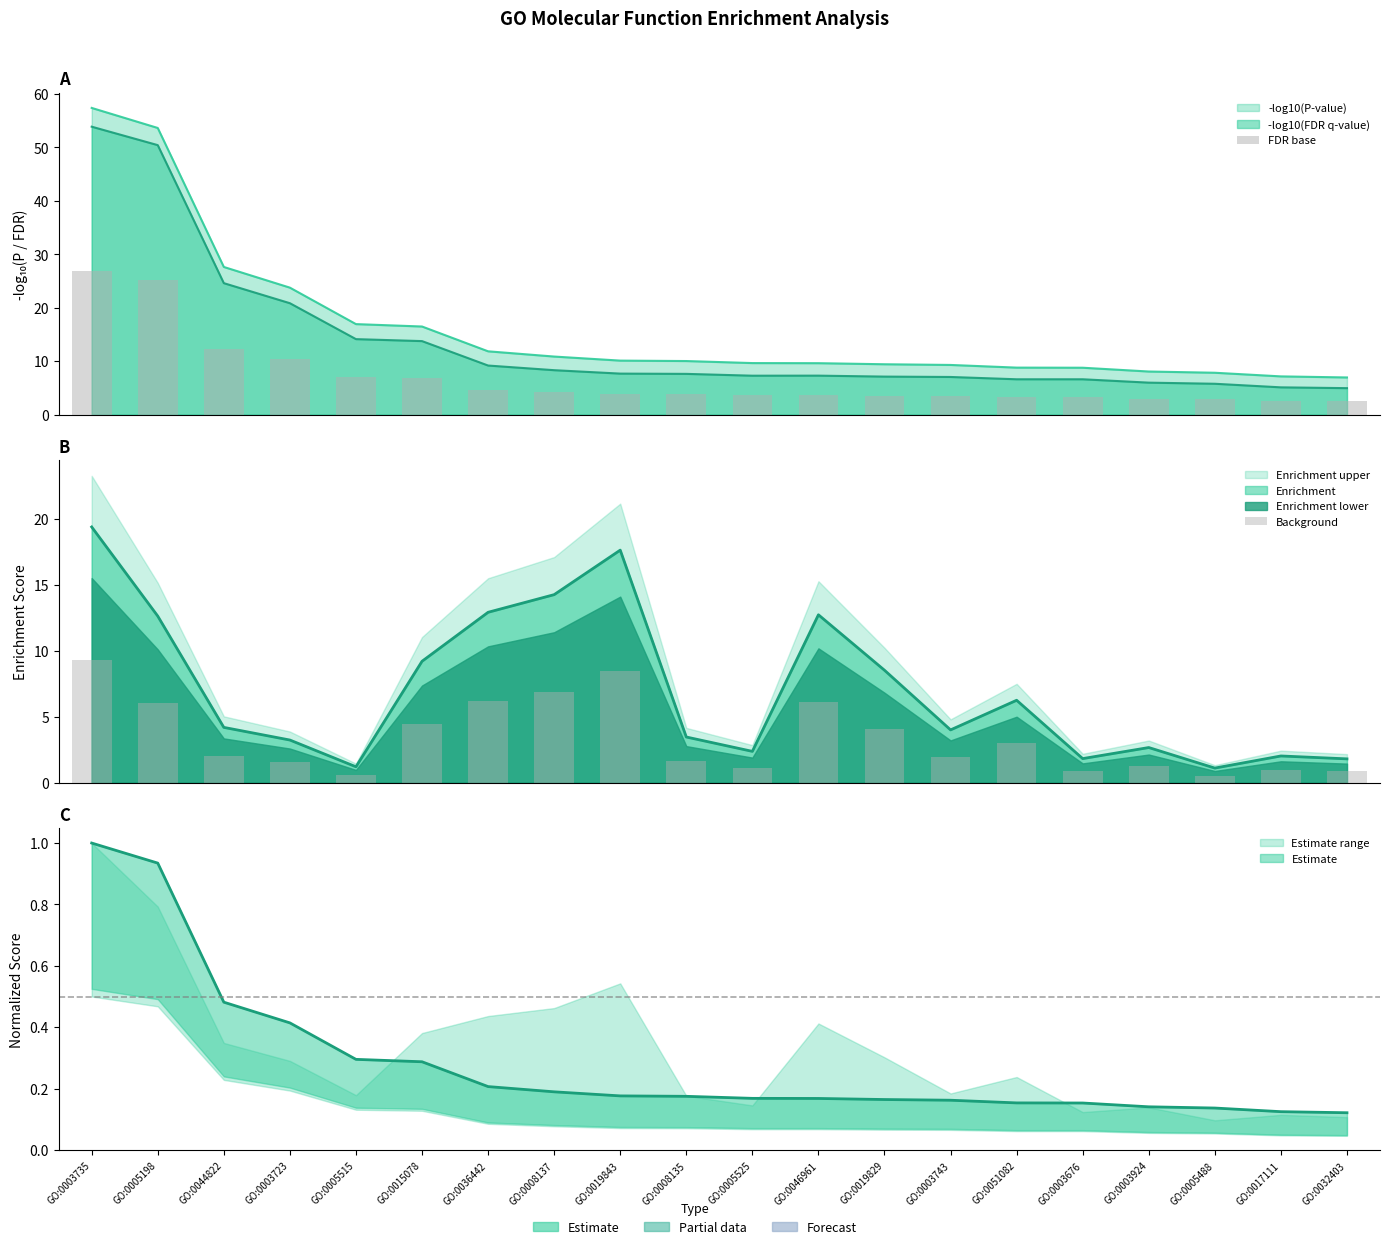

What is the difference between the maximum and second lowest values in the Background series?

8.7